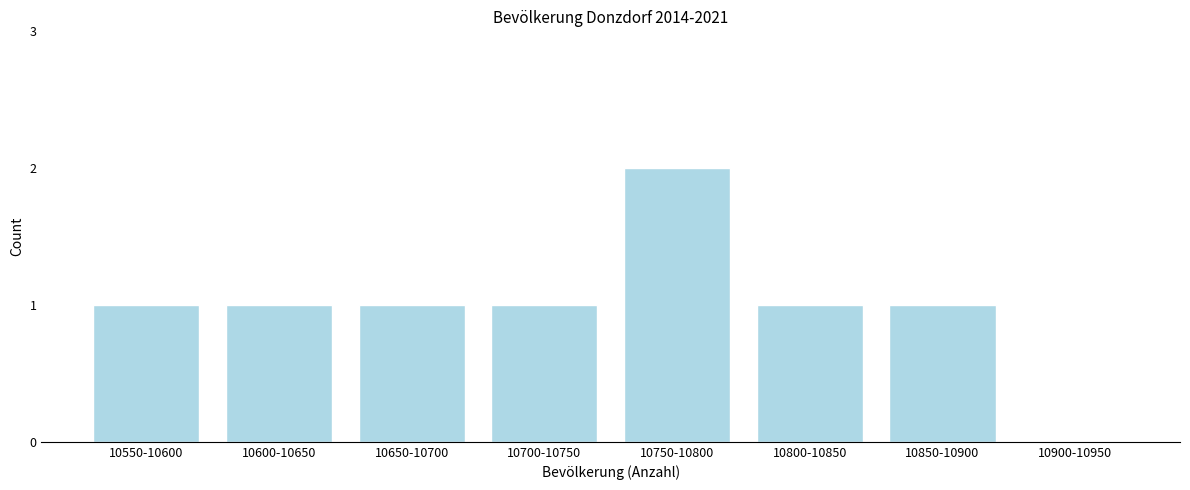

Reading left to right, list all the values displayed in this chart.

10550-10600=1	10600-10650=1	10650-10700=1	10700-10750=1	10750-10800=2	10800-10850=1	10850-10900=1	10900-10950=0